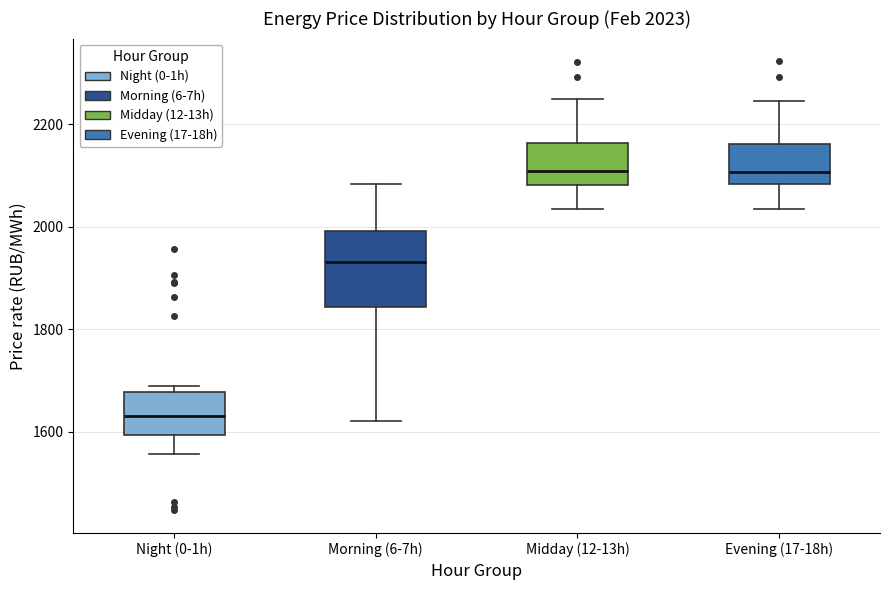

Which box has the lowest median line?

Night (0-1h)